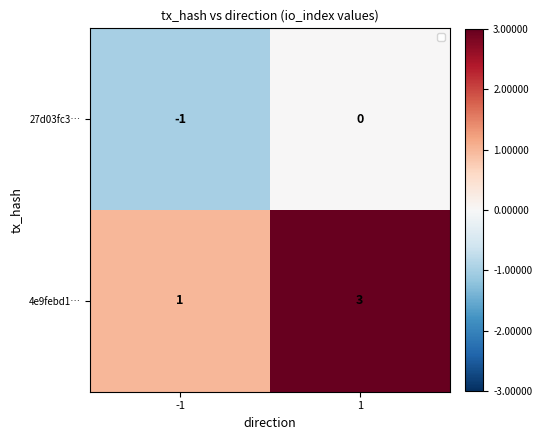

What is the sum of all 4e9febd1… values?

4